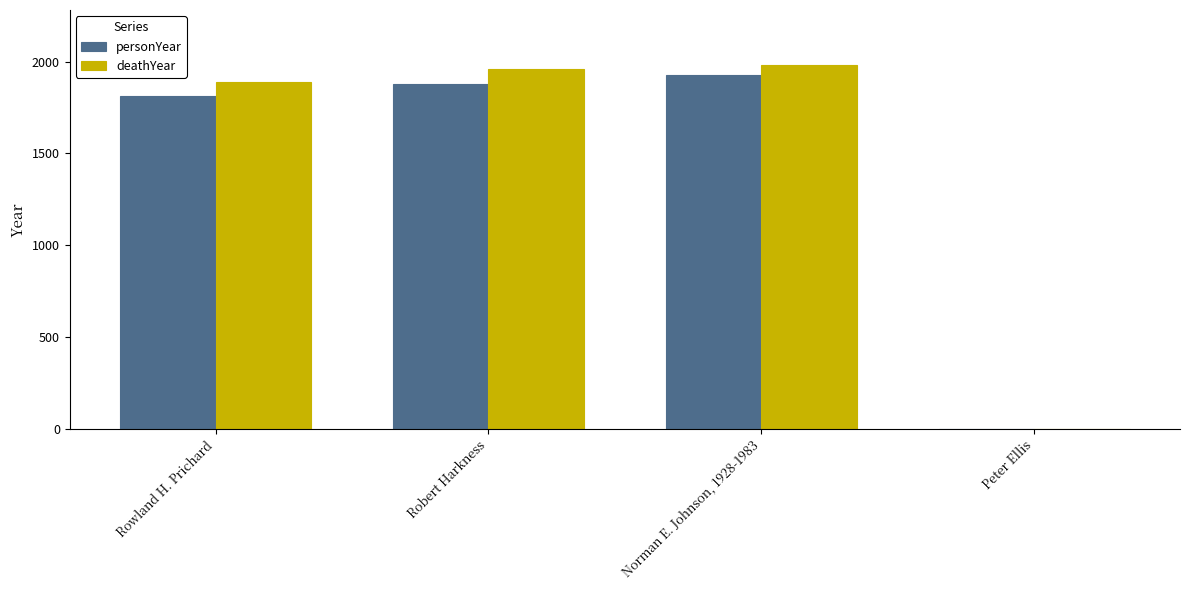

Is it true that personYear equals 829 at Peter Ellis?

False